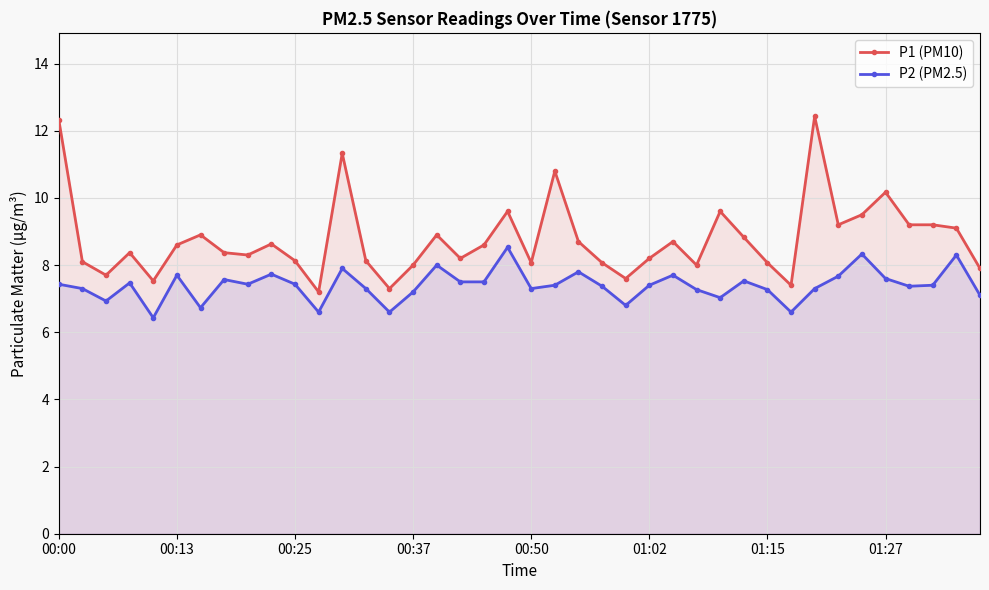

Which series has the largest total across all categories?

P1 (PM10)